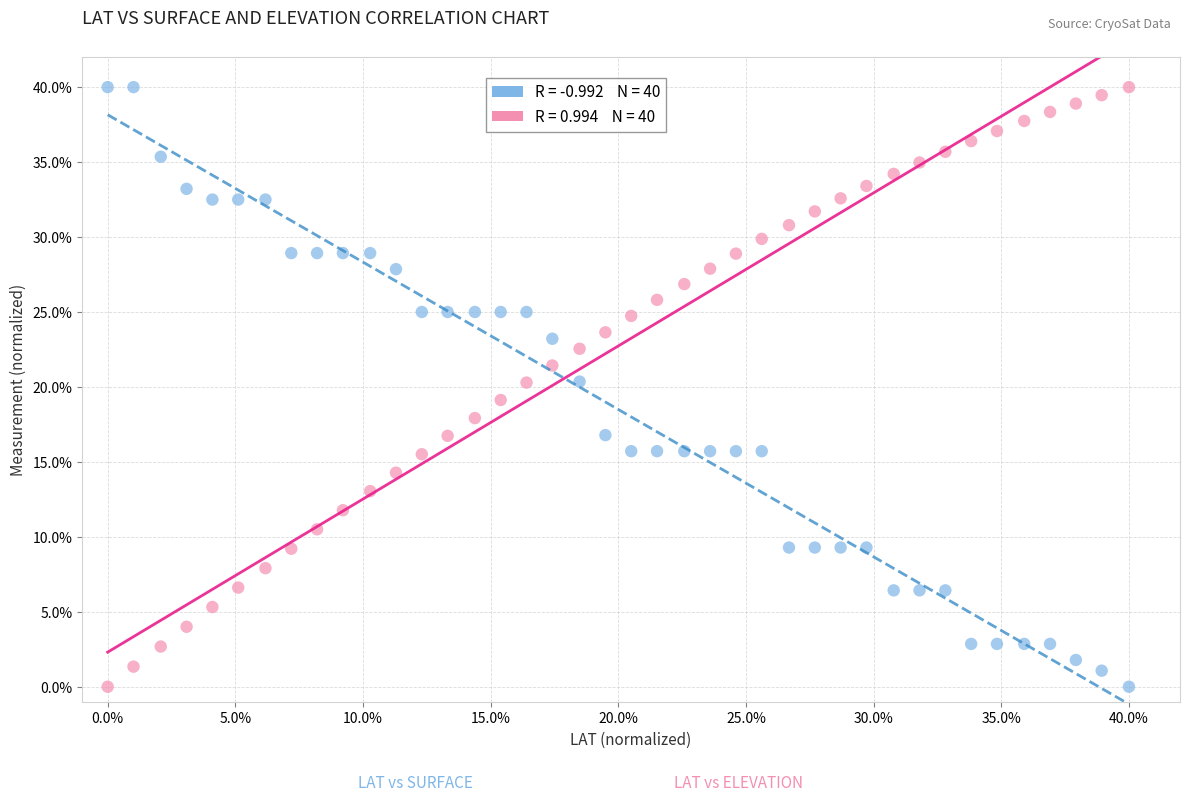

Across all data points, what is the range of Y values (max minus min)?

40.0